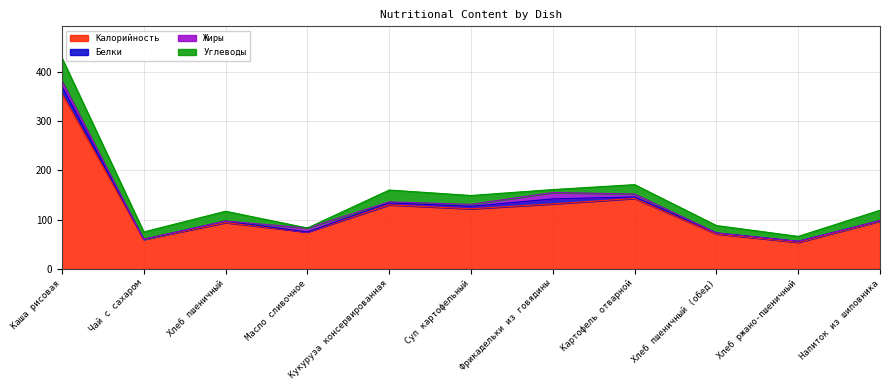

What is the difference between the maximum and minimum values in the Углеводы series?

46